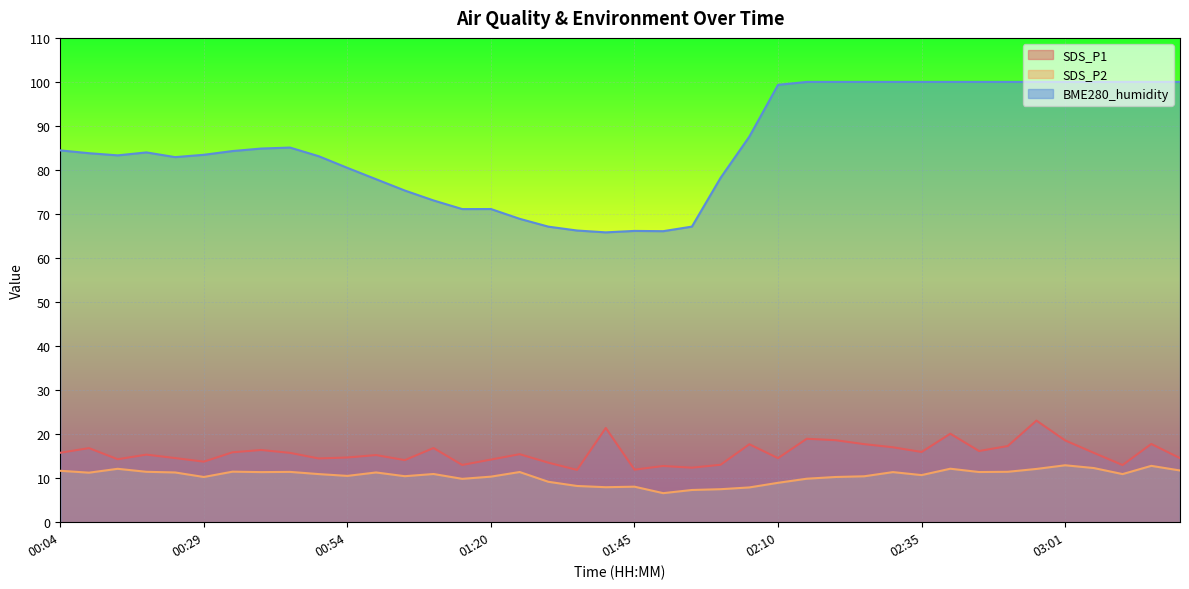

Where is the first local maximum for SDS_P1?

00:09